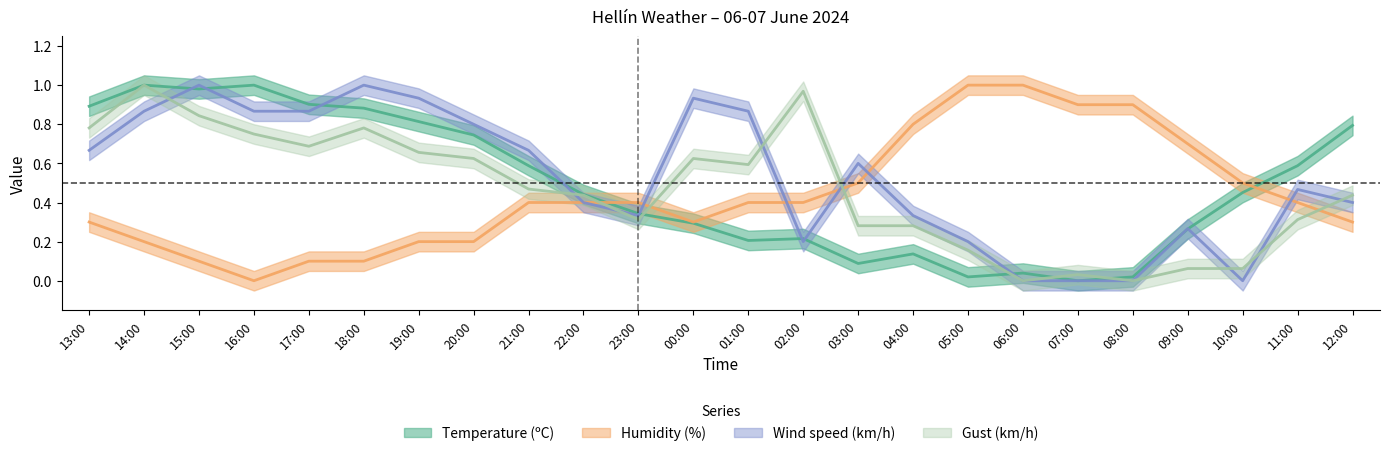

Between 15:00 and 23:00, which is larger?

15:00